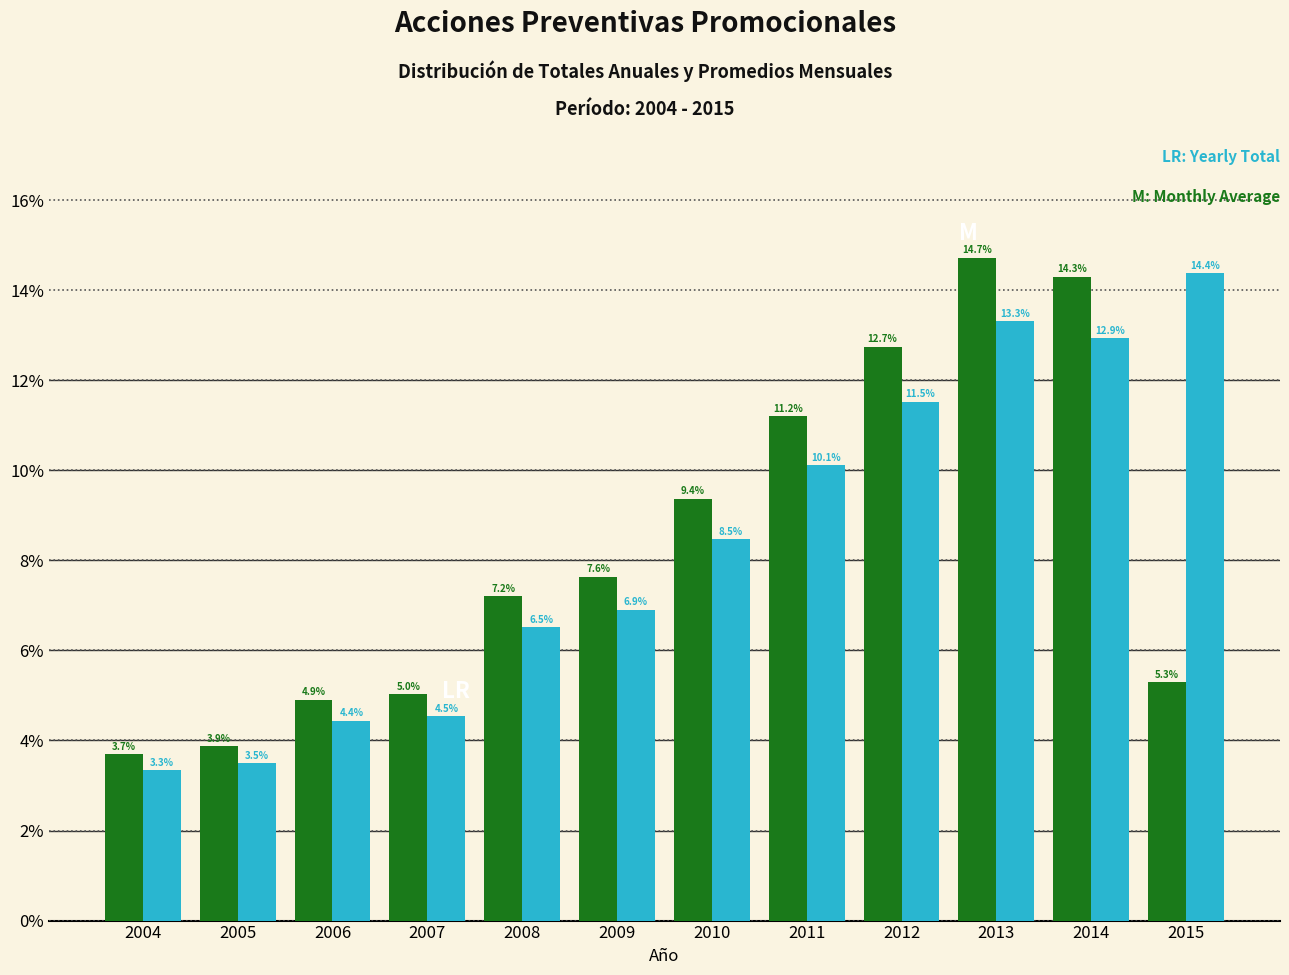

What is the minimum value shown in the chart?

3.3